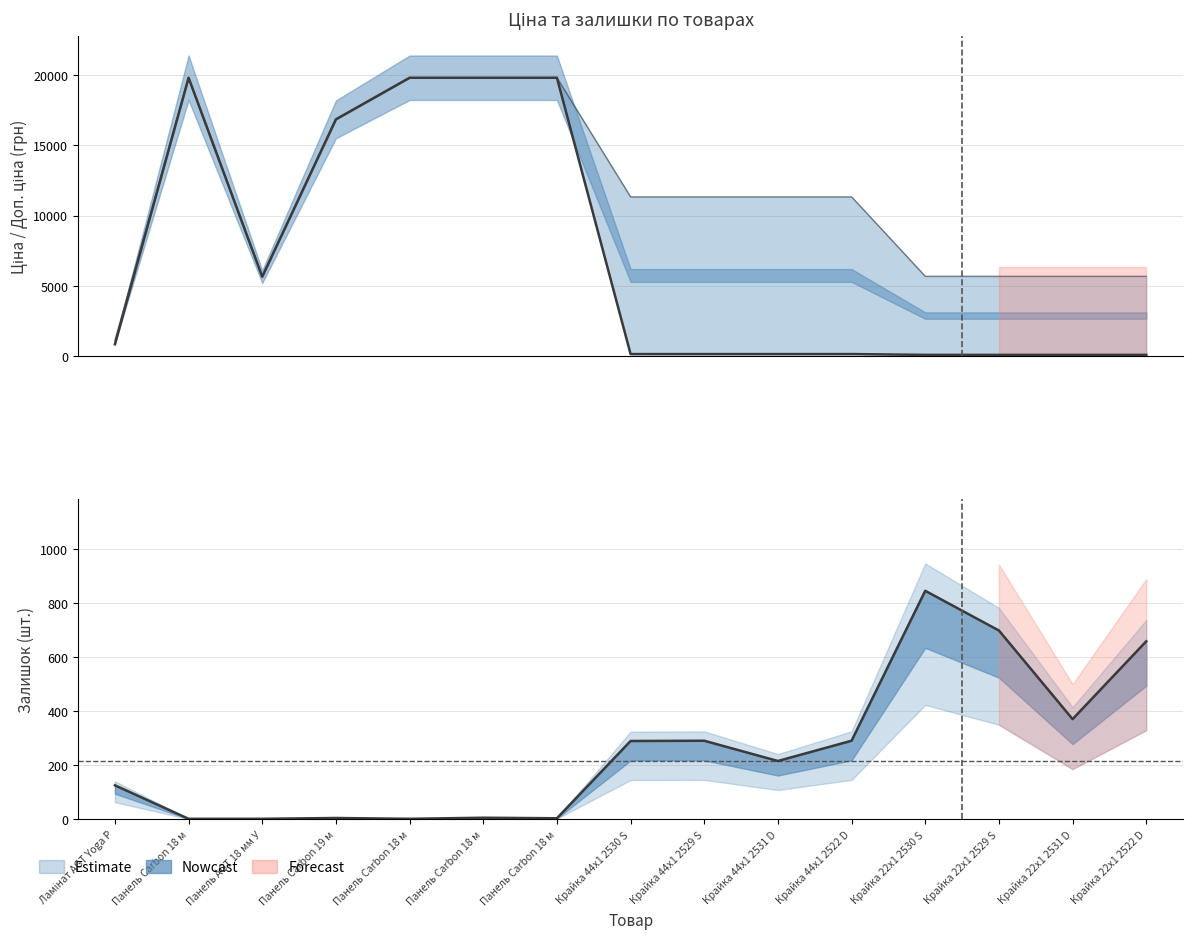

True or false: Ціна and Доп. ціна intersect in this chart.

False